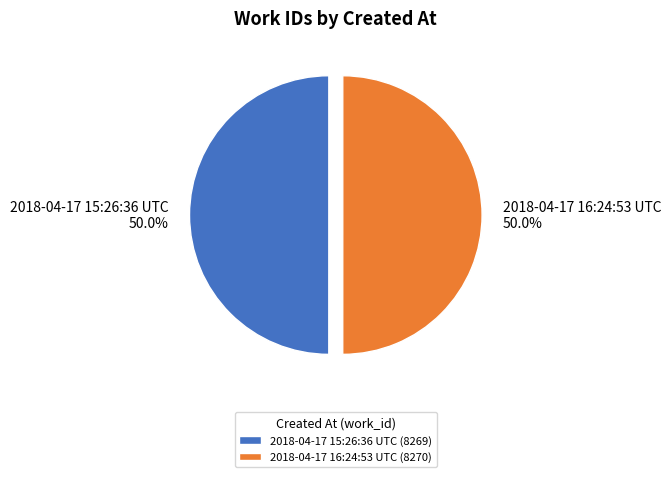

Approximately how many times larger is the value at 2018-04-17 16:24:53 UTC (8270) compared to 2018-04-17 15:26:36 UTC (8269)?

1.0